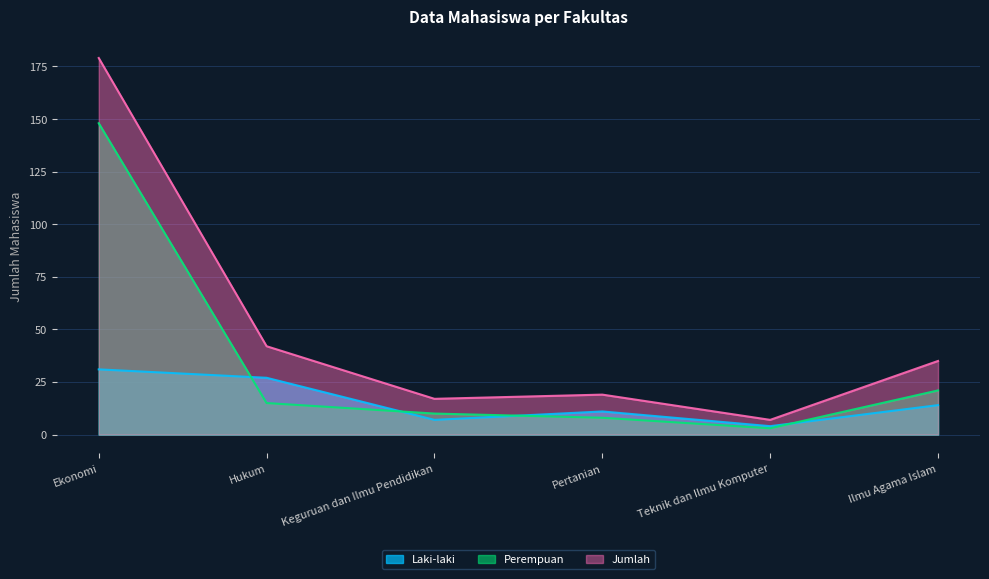

At which label does Laki-laki first exceed 14?

Ekonomi